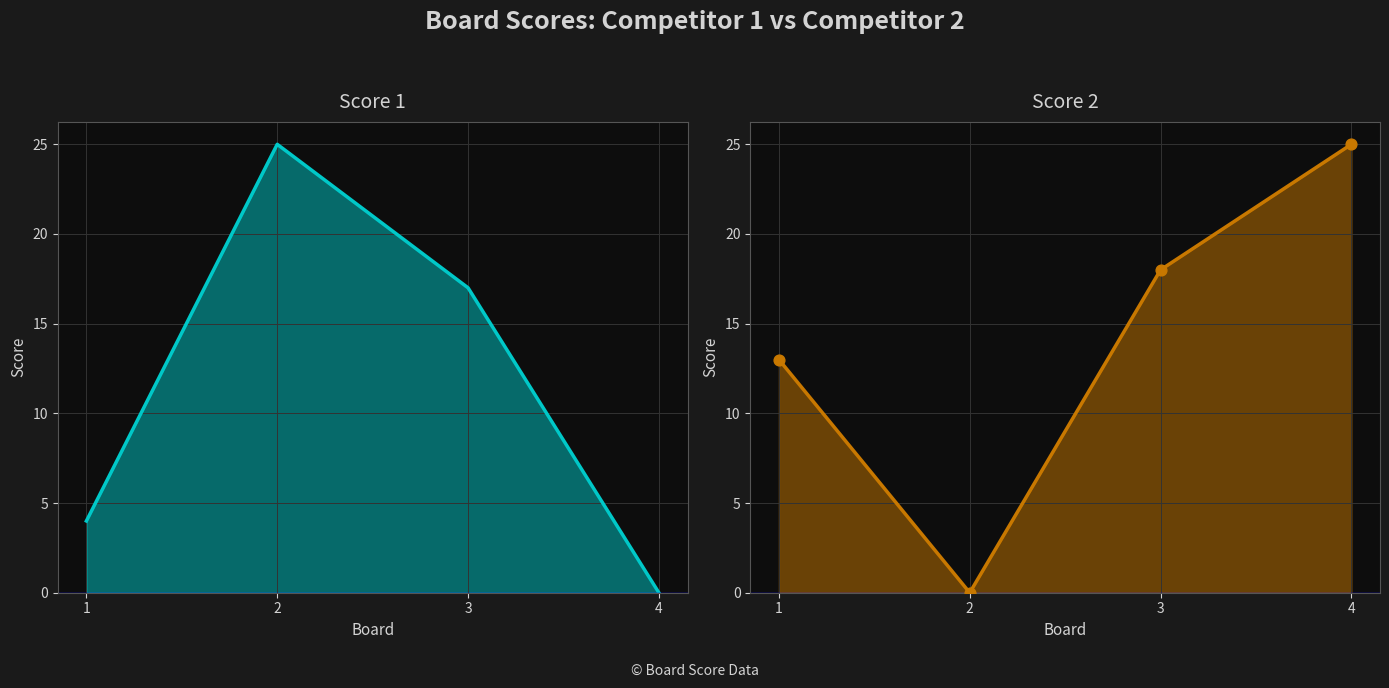

Which series has the largest total across all categories?

Score 2